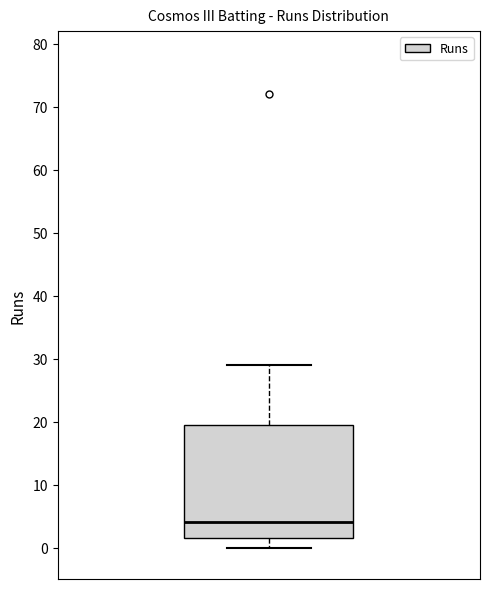

Transcribe this box plot: give where the median line is, the range the box spans, and where the two whiskers end, as read against the y-axis. The values are not printed on the chart, so give them approximately, as read against the axis.

median 4, box 2 to 20, whiskers 0 to 29